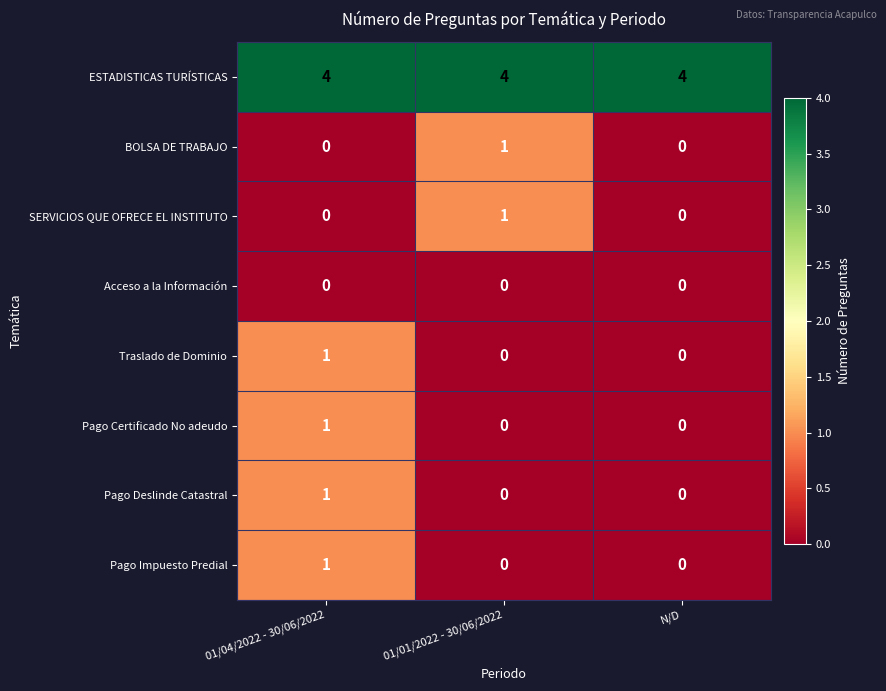

Reading left to right, list all the values displayed in this chart.

ESTADISTICAS TURÍSTICAS: 4	4	4
BOLSA DE TRABAJO: 0	1	0
SERVICIOS QUE OFRECE EL INSTITUTO: 0	1	0
Acceso a la Información: 0	0	0
Traslado de Dominio: 1	0	0
Pago Certificado No adeudo: 1	0	0
Pago Deslinde Catastral: 1	0	0
Pago Impuesto Predial: 1	0	0